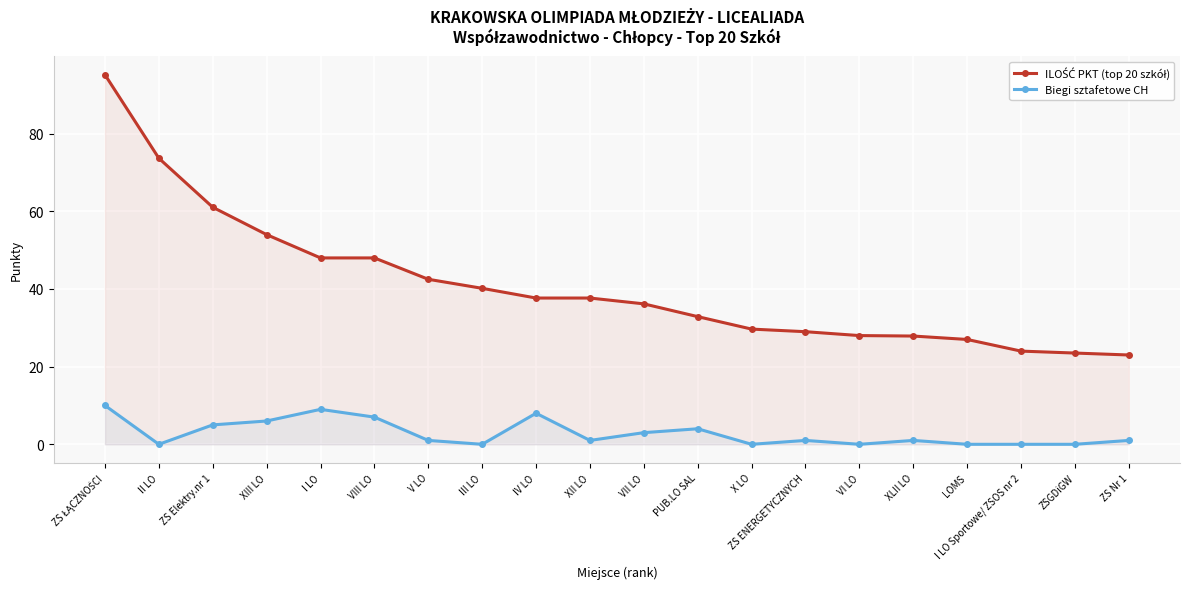

Reading left to right, what are all the values shown in this chart?

ILOŚĆ PKT (top 20 szkół): 95.2	73.7	61.0	54.0	48.0	48.0	42.5	40.2	37.7	37.7	36.2	32.9	29.7	29.0	28.0	27.9	27.0	24.0	23.5	23.0
Biegi sztafetowe CH: 10.0	0.0	5.0	6.0	9.0	7.0	1.0	0.0	8.0	1.0	3.0	4.0	0.0	1.0	0.0	1.0	0.0	0.0	0.0	1.0